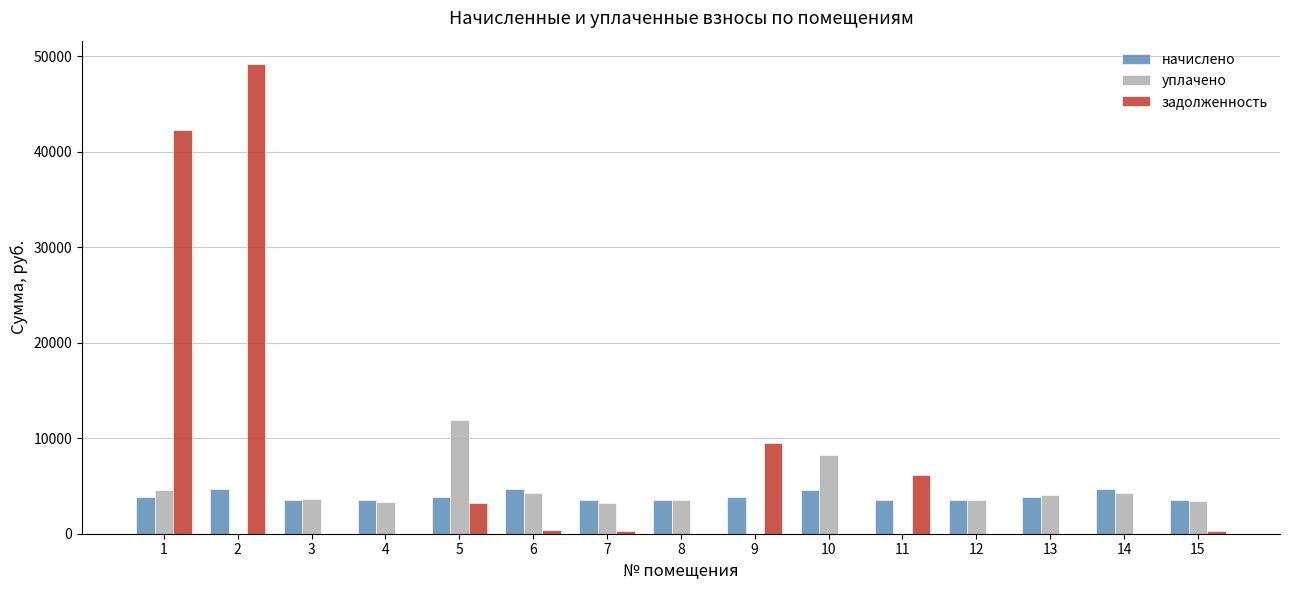

What is the greatest value displayed?

49148.4